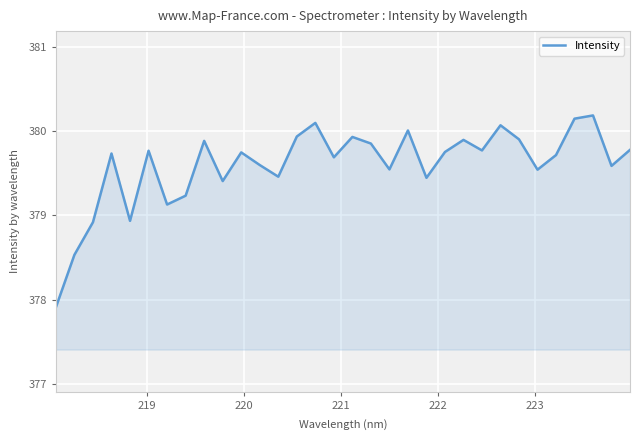

What is the sum of all values?

12147.1